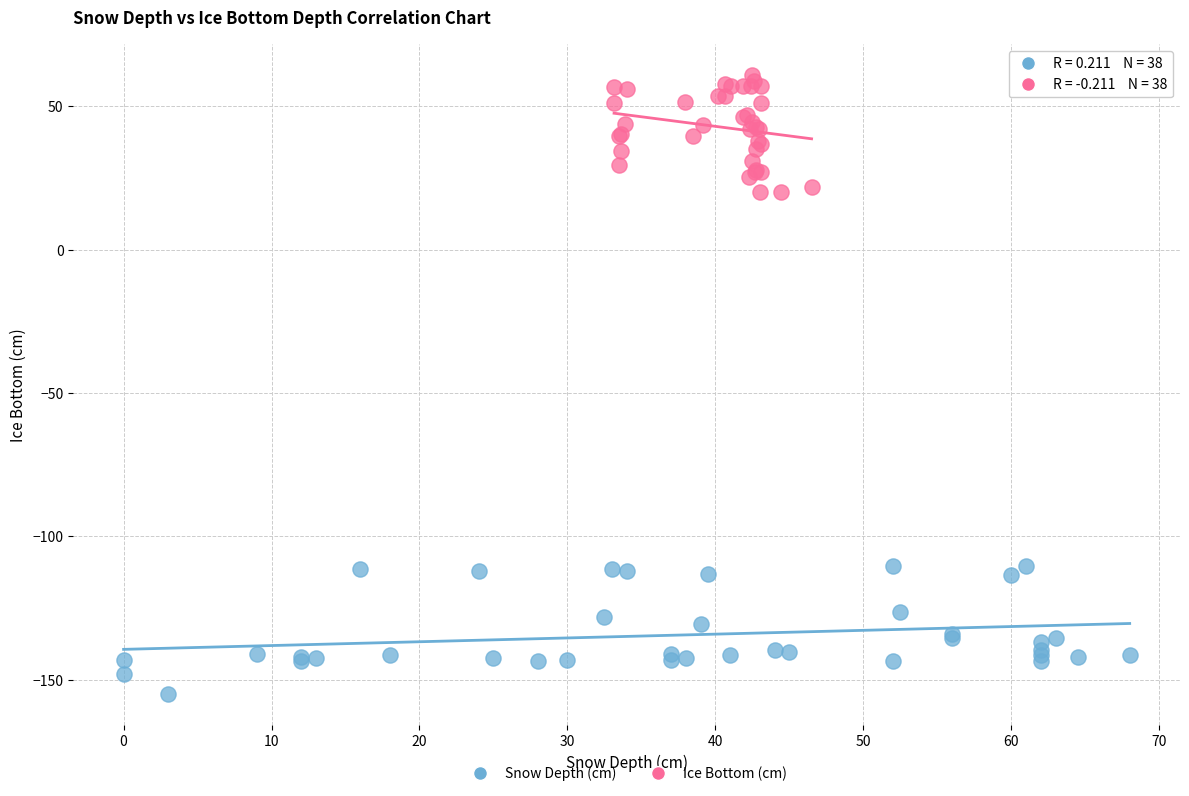

Which series contains the lowest Y value?

Snow Depth (cm)